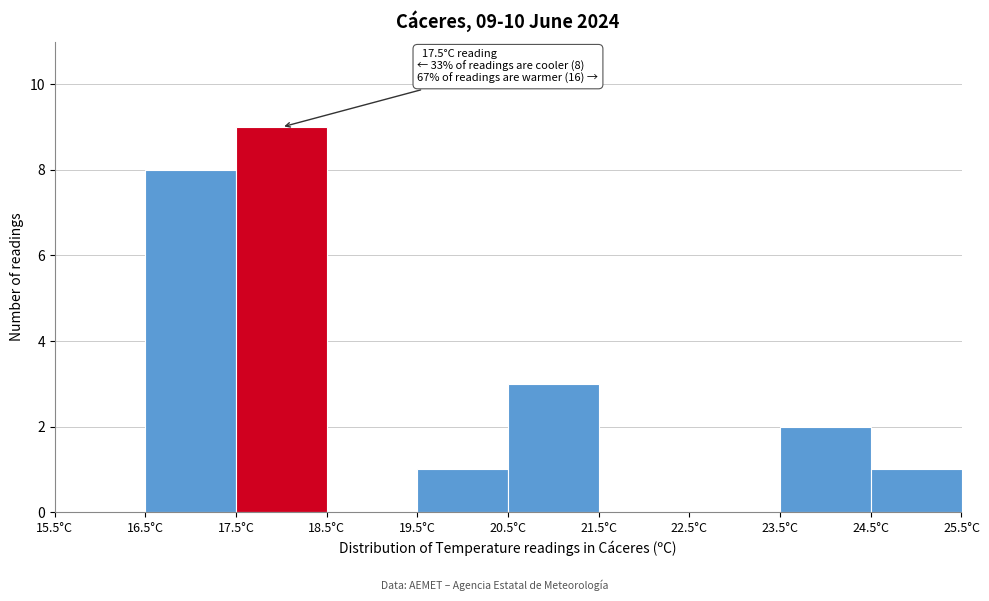

Over which range of the x-axis is the bar tallest?

17.5 to 18.5